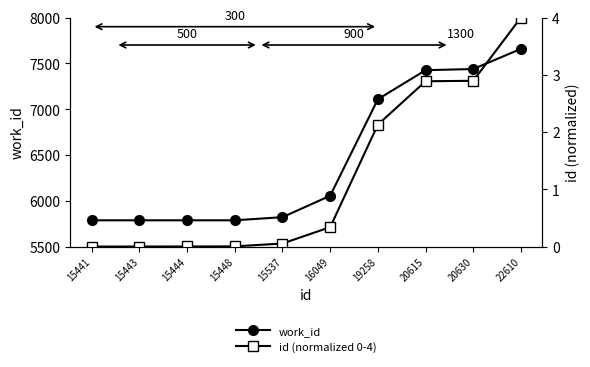

True or false: work_id and id (normalized 0-4) cross at least once.

False